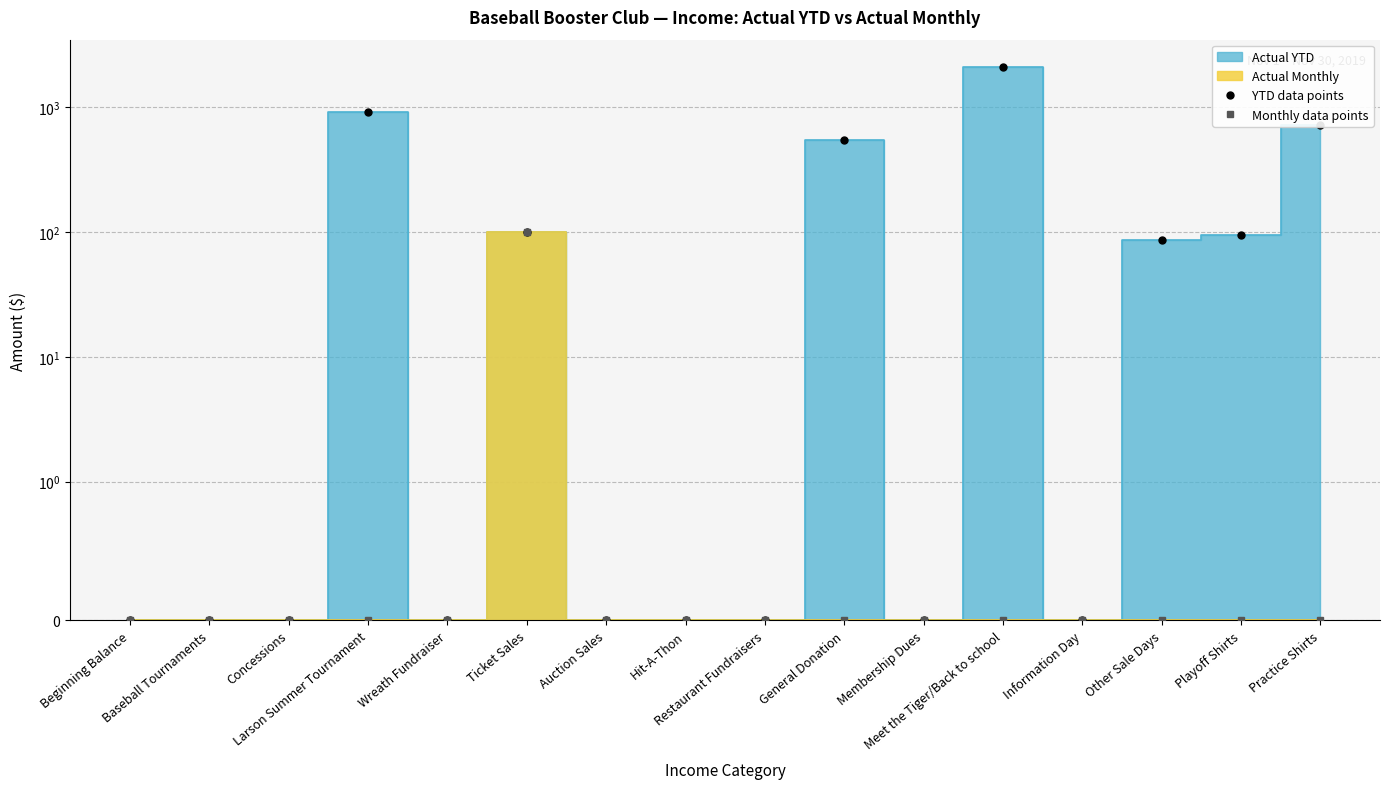

Reading left to right, list all the values displayed in this chart.

YTD data points: 0.0	0.0	0.0	916.4	0.0	100.7	0.0	0.0	0.0	550.0	0.0	2084.9	0.0	86.7	94.0	720.0
Monthly data points: 0.0	0.0	0.0	0.0	0.0	100.7	0.0	0.0	0.0	0.0	0.0	0.0	0.0	0.0	0.0	0.0